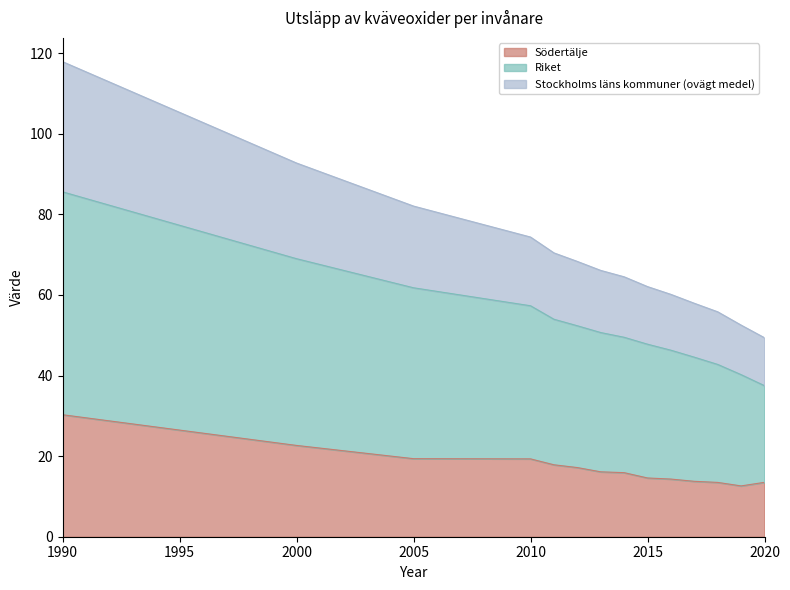

What is the greatest value displayed?

117.9